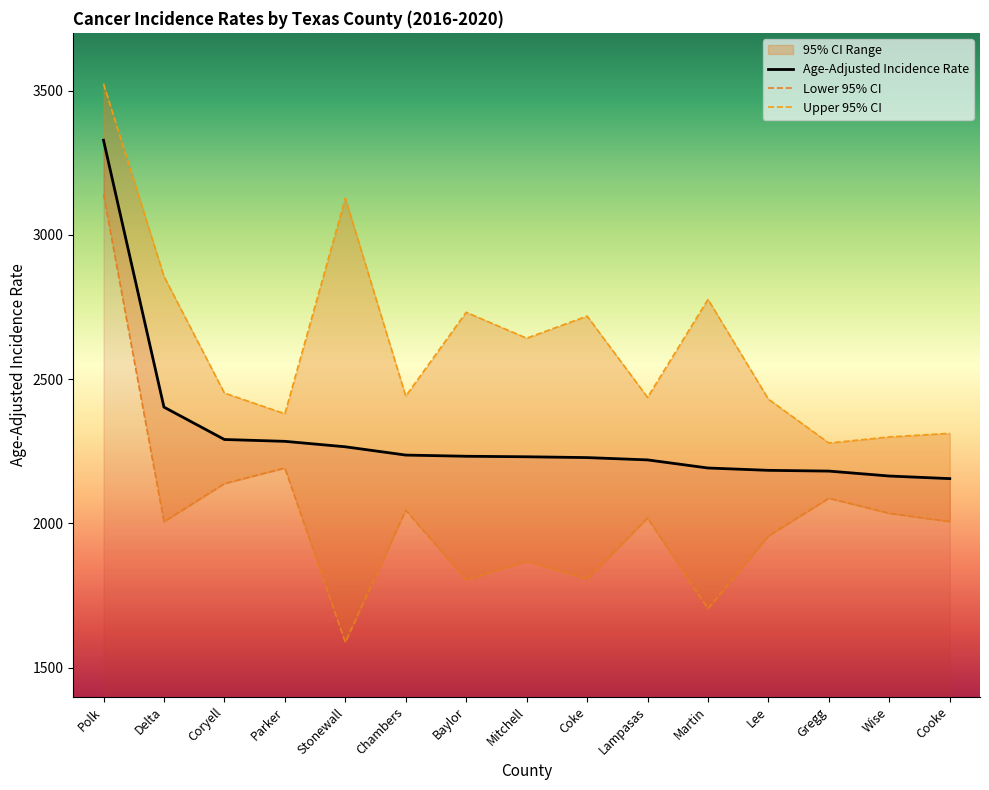

Reading left to right, transcribe all the data shown in this chart.

Age-Adjusted Incidence Rate: 3328.0	2403.2	2291.0	2284.6	2265.7	2237.0	2232.9	2231.1	2228.3	2220.3	2192.2	2184.1	2181.5	2164.4	2155.4
Lower 95% CI: 3140.7	2006.1	2138.2	2192.1	1588.4	2045.9	1804.2	1869.8	1806.6	2018.6	1704.5	1956.8	2087.4	2035.0	2006.5
Upper 95% CI: 3523.6	2856.4	2451.9	2380.1	3127.1	2441.3	2731.8	2642.0	2718.6	2436.8	2776.6	2430.6	2278.8	2299.9	2312.4